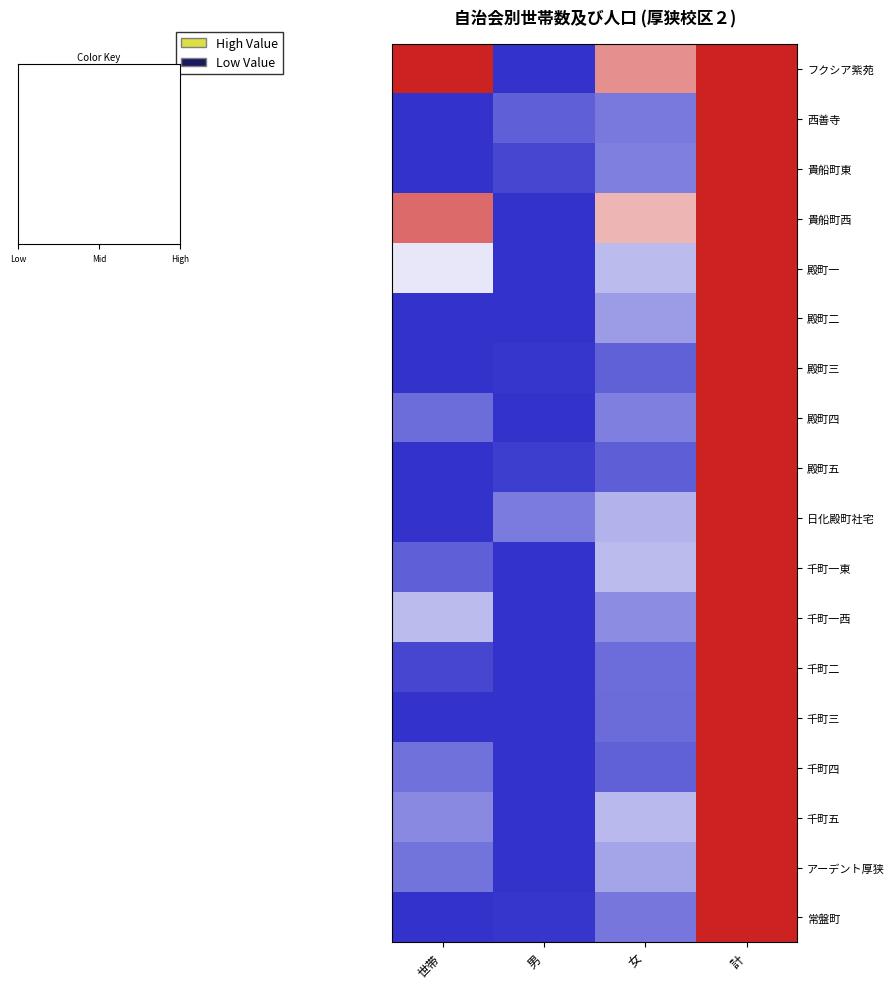

What is the total value across all series at 男?

0.4